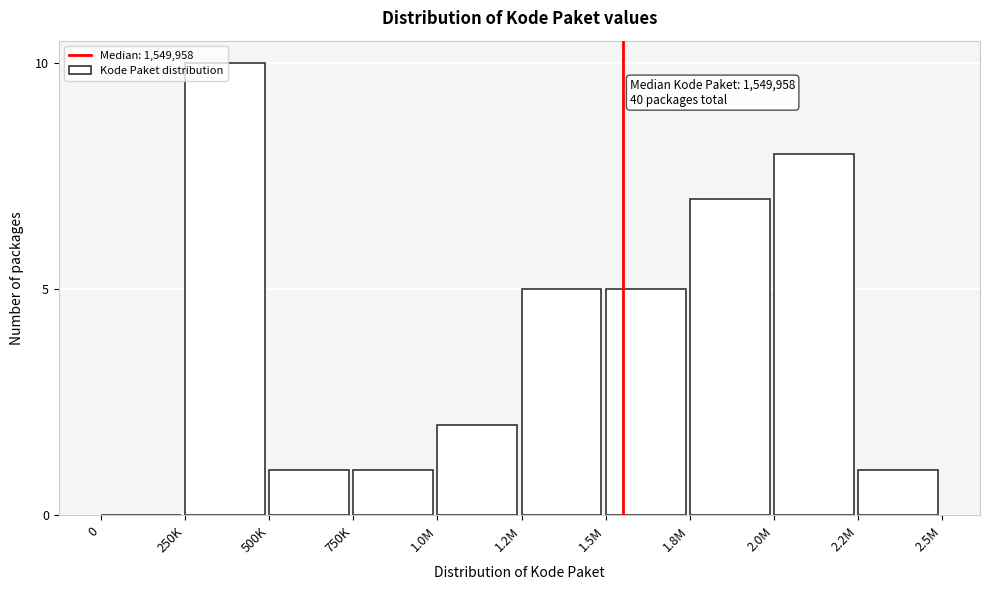

What is the sum of all values?

40